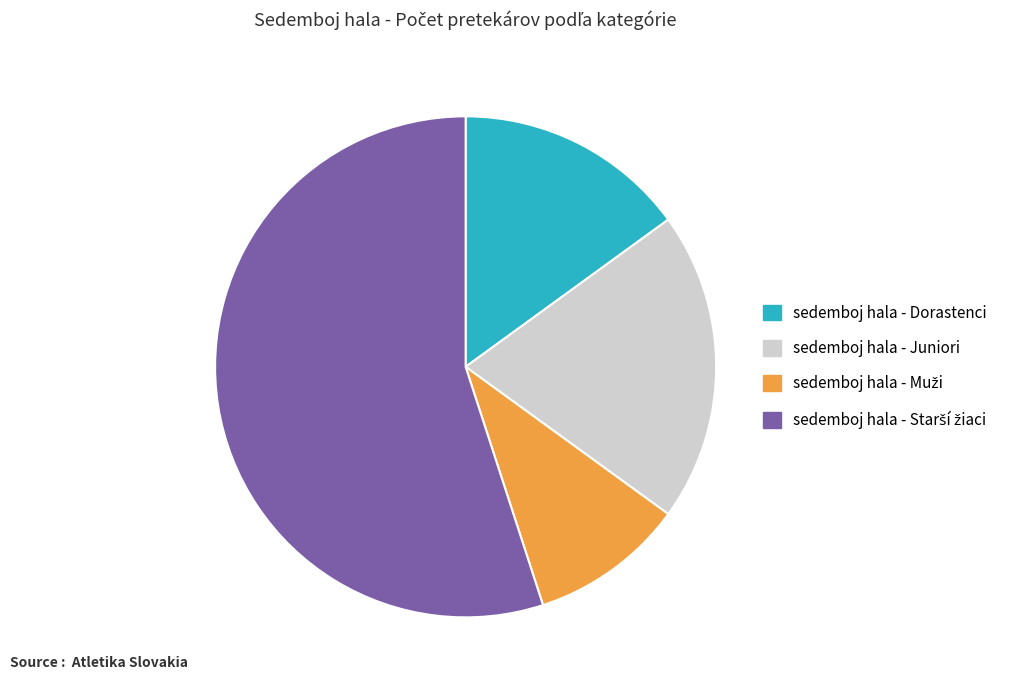

Combined, do sedemboj hala - Dorastenci and sedemboj hala - Juniori account for over 50%?

No